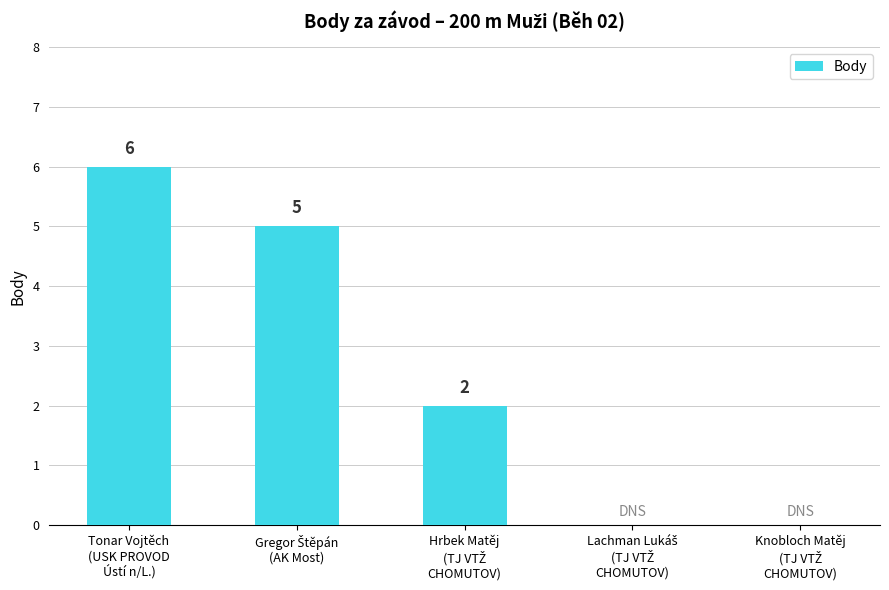

Count the number of data series in this chart.

1